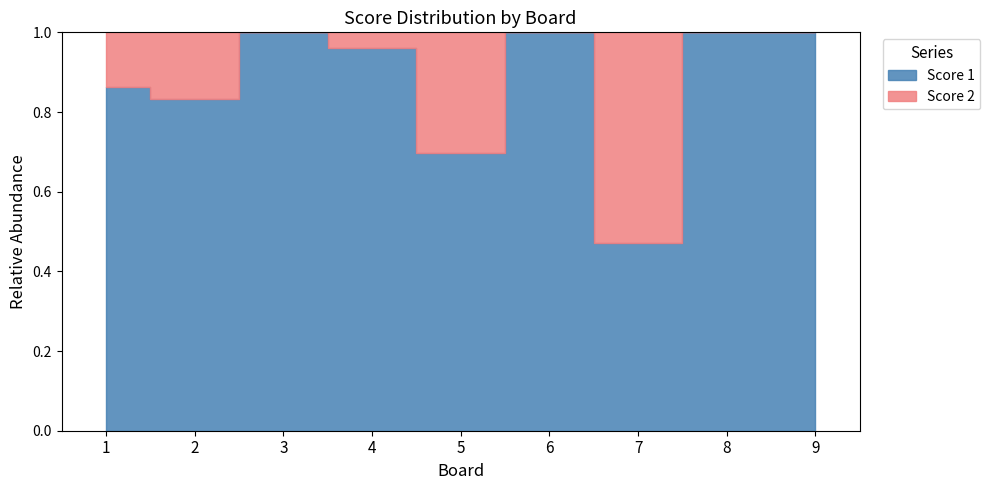

What are all the series names shown in the legend?

Score 1, Score 2